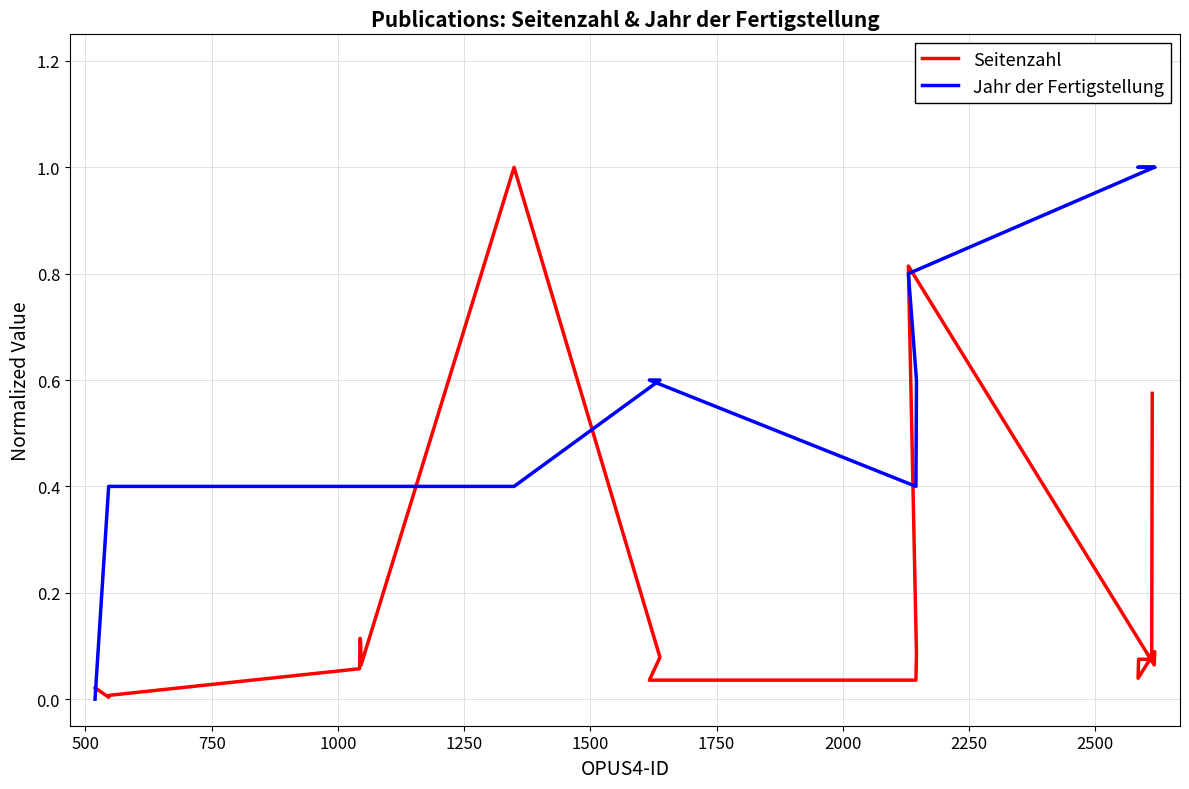

Is the value of Jahr der Fertigstellung at 15 greater than the value of Seitenzahl at 17?

Yes